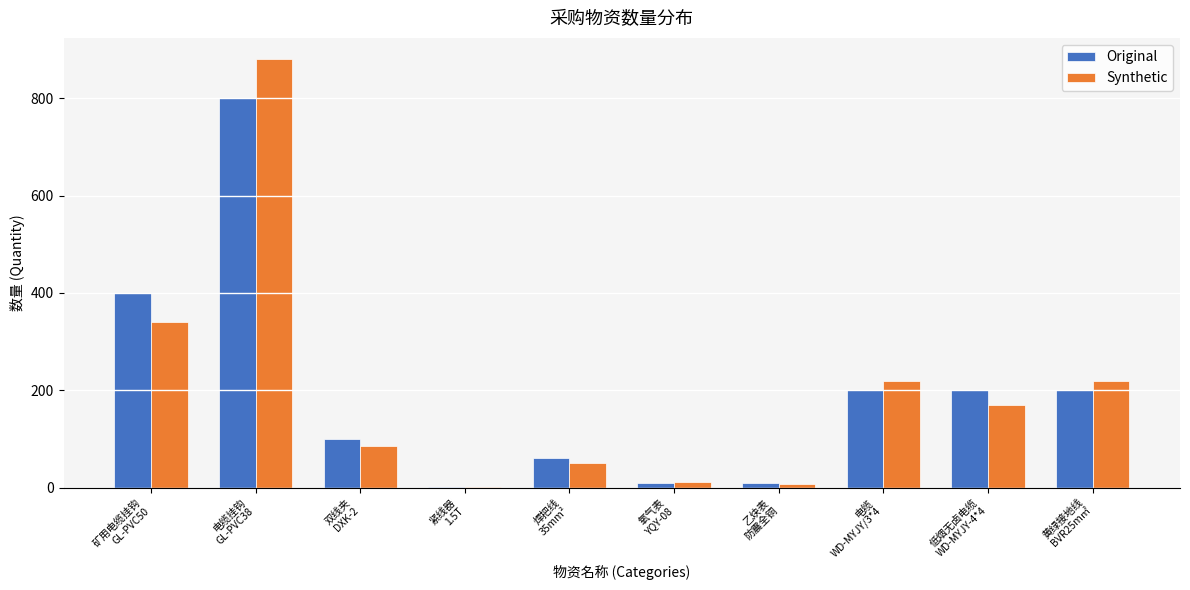

Does the chart contain stacked bars?

No